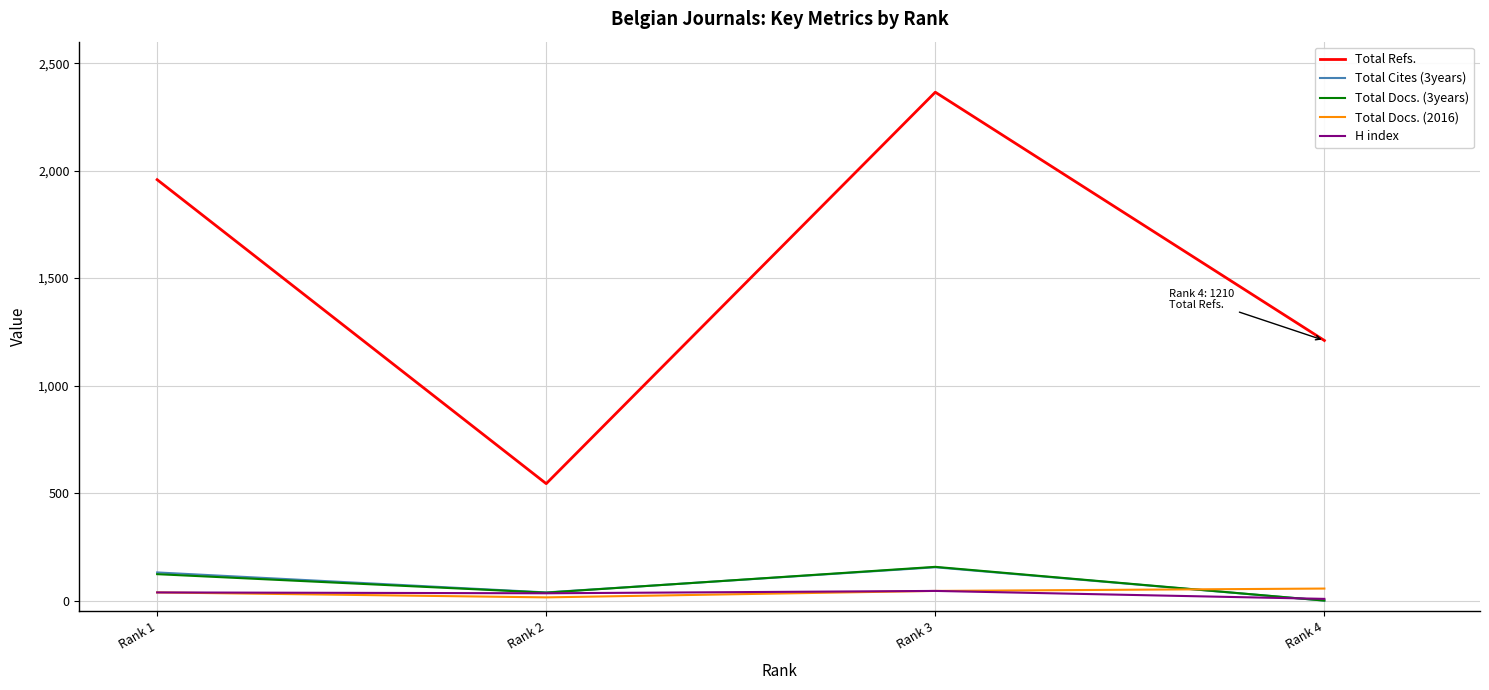

At which label is Total Refs. closest to 1454?

Rank 4